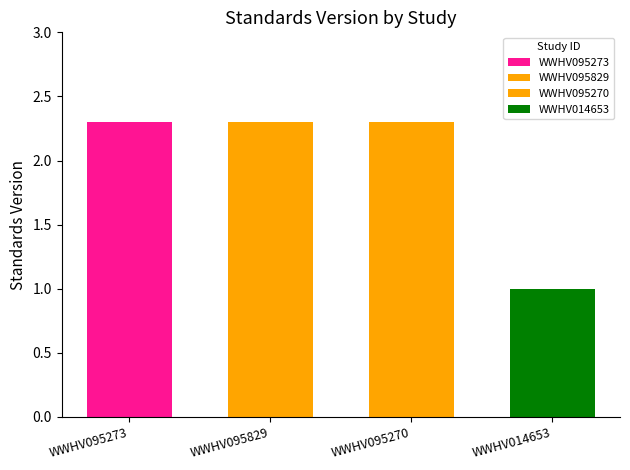

Is it true that the value at WWHV095829 is 2.3?

True